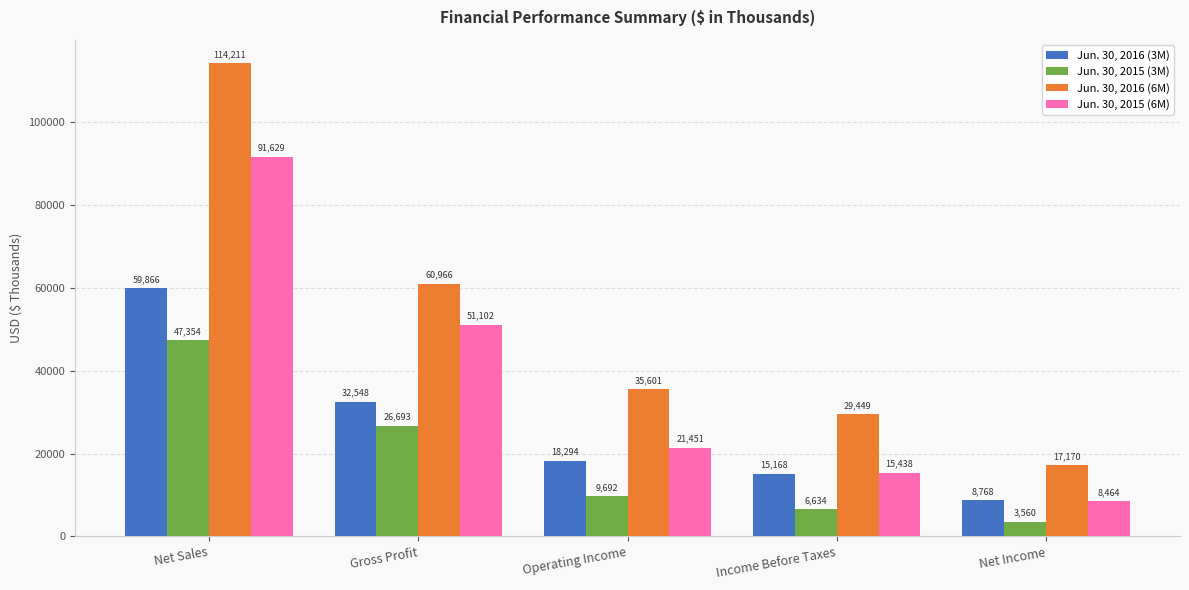

What are all the series names shown in the legend?

Jun. 30, 2016 (3M), Jun. 30, 2015 (3M), Jun. 30, 2016 (6M), Jun. 30, 2015 (6M)